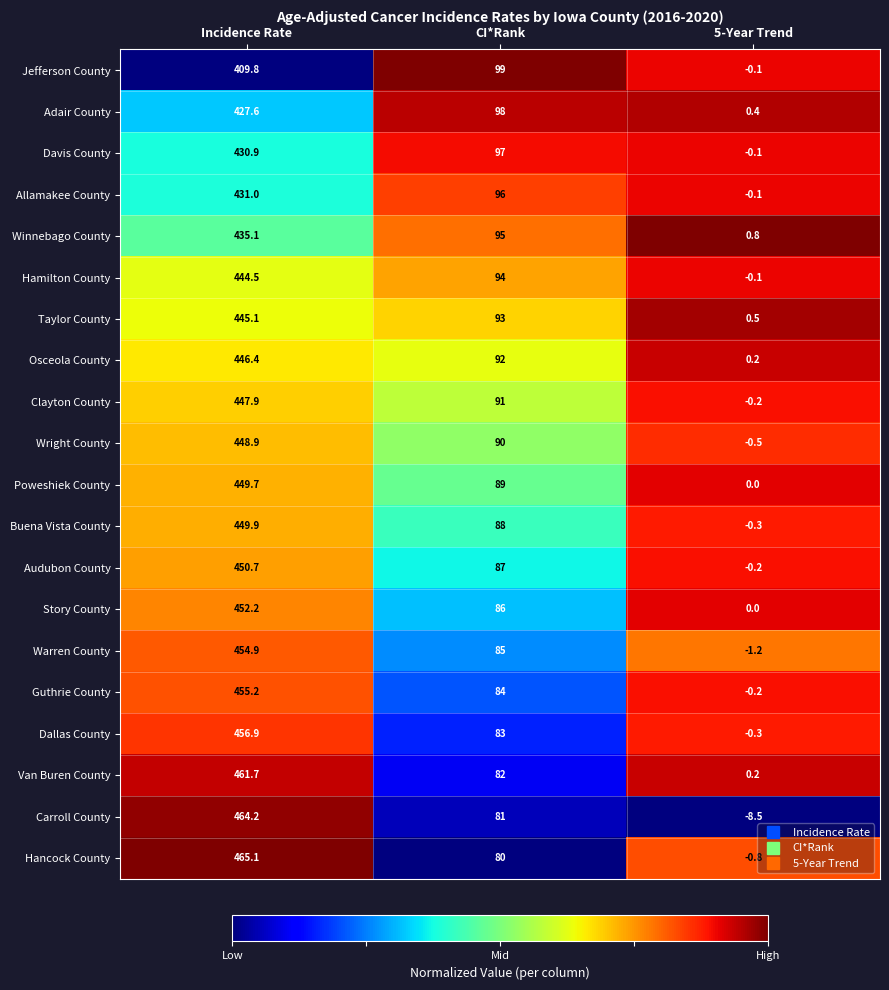

Which series has the widest spread of values?

Carroll County